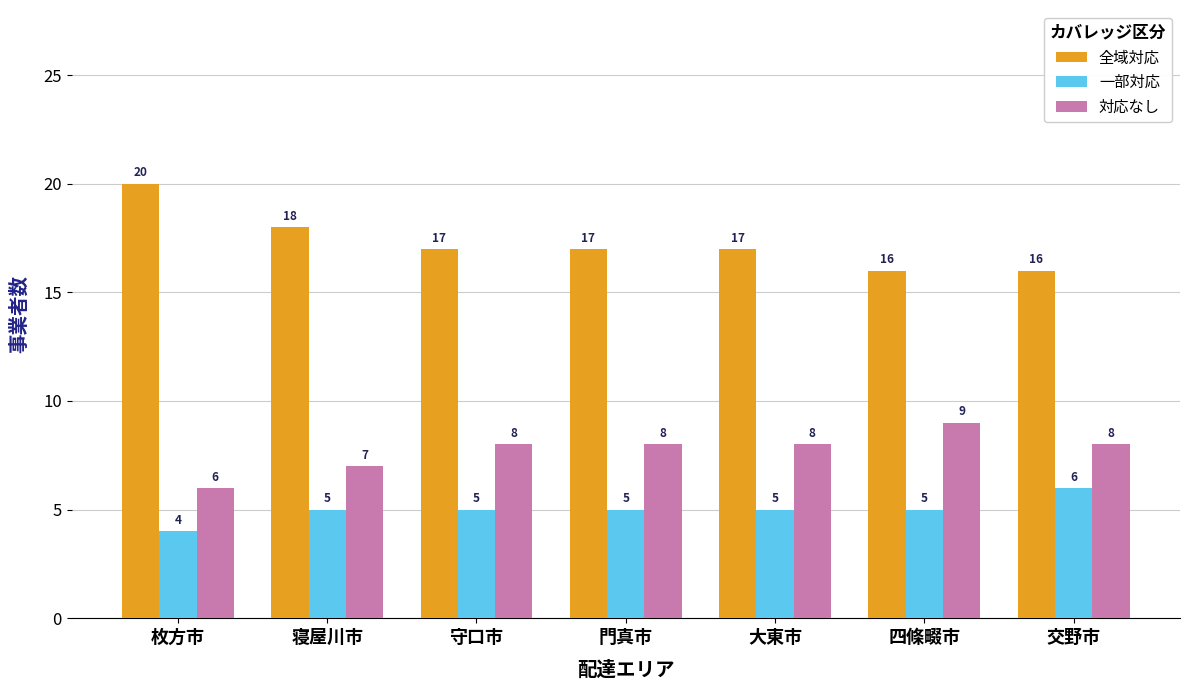

What is the total value across all series at 枚方市?

30